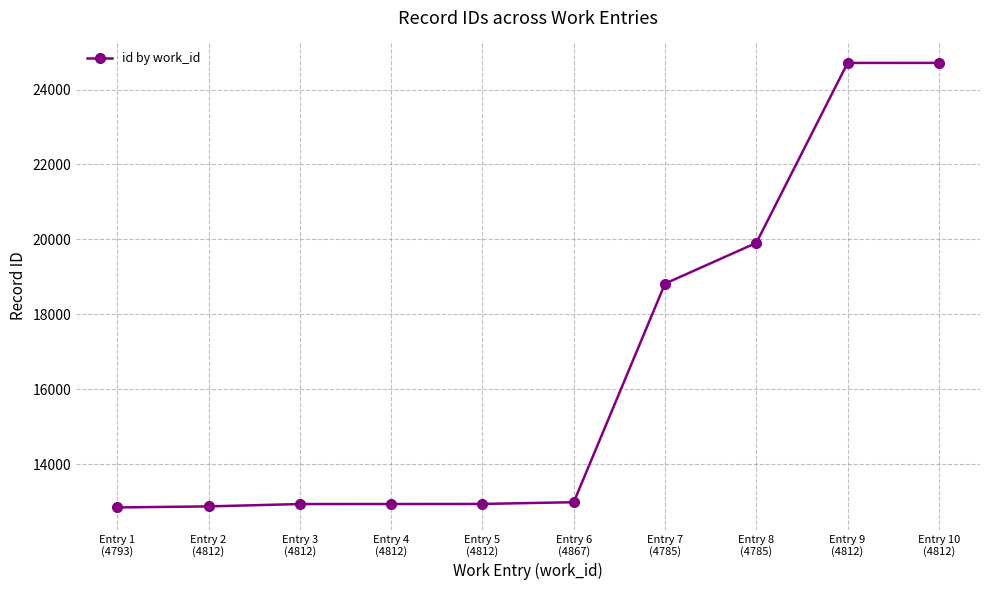

What is the sum of all values?

165658